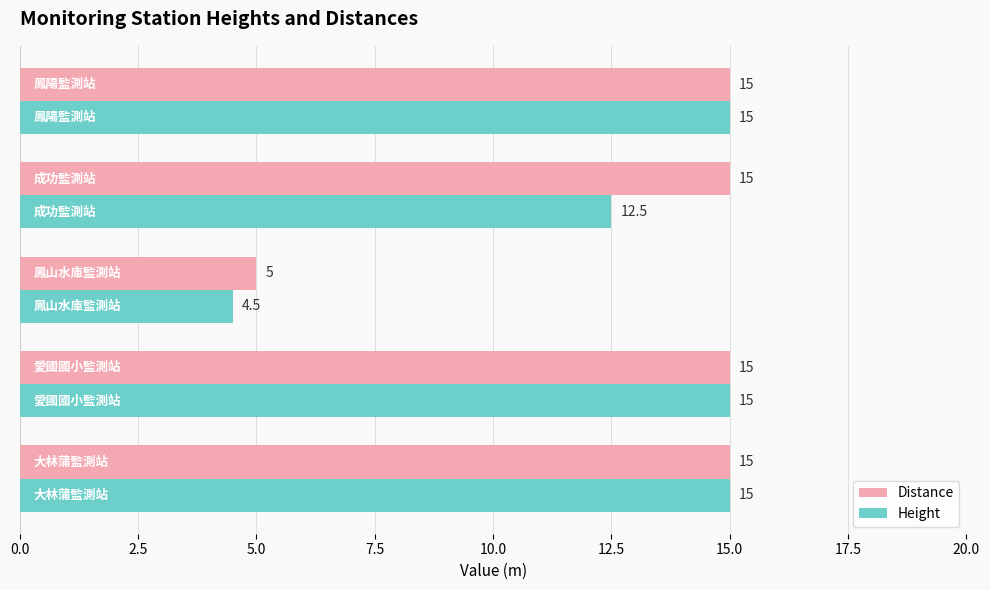

How many distinct data groups are displayed?

2